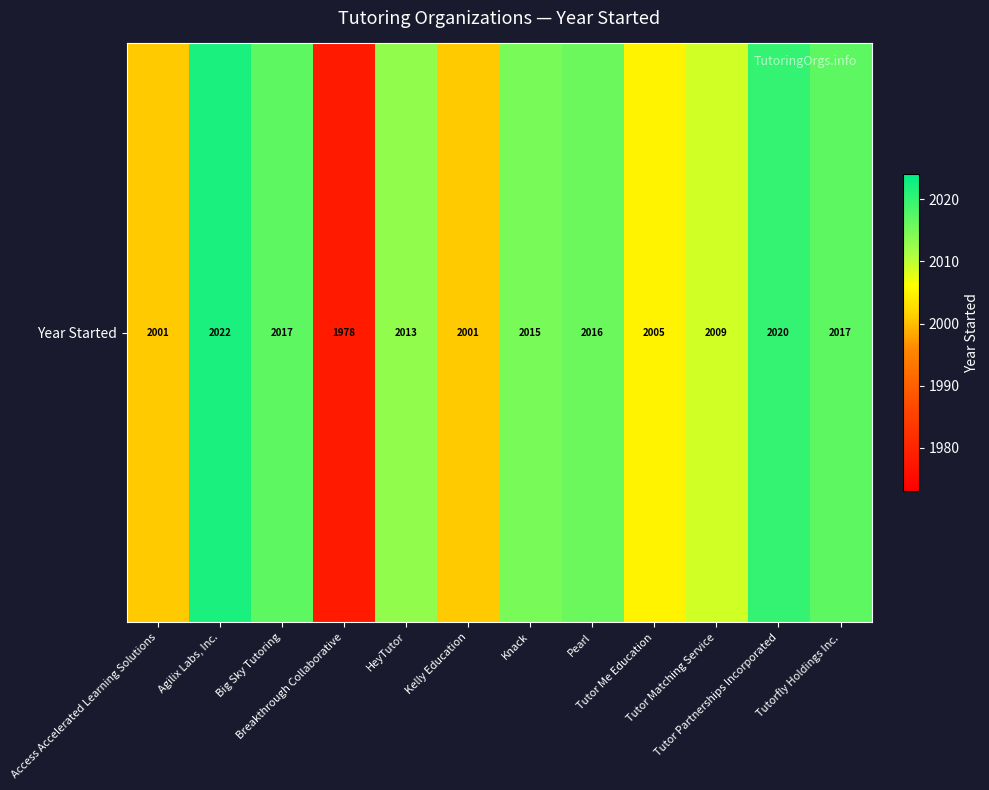

The chart shows a value of 596 at Tutor Partnerships Incorporated. True or false?

False